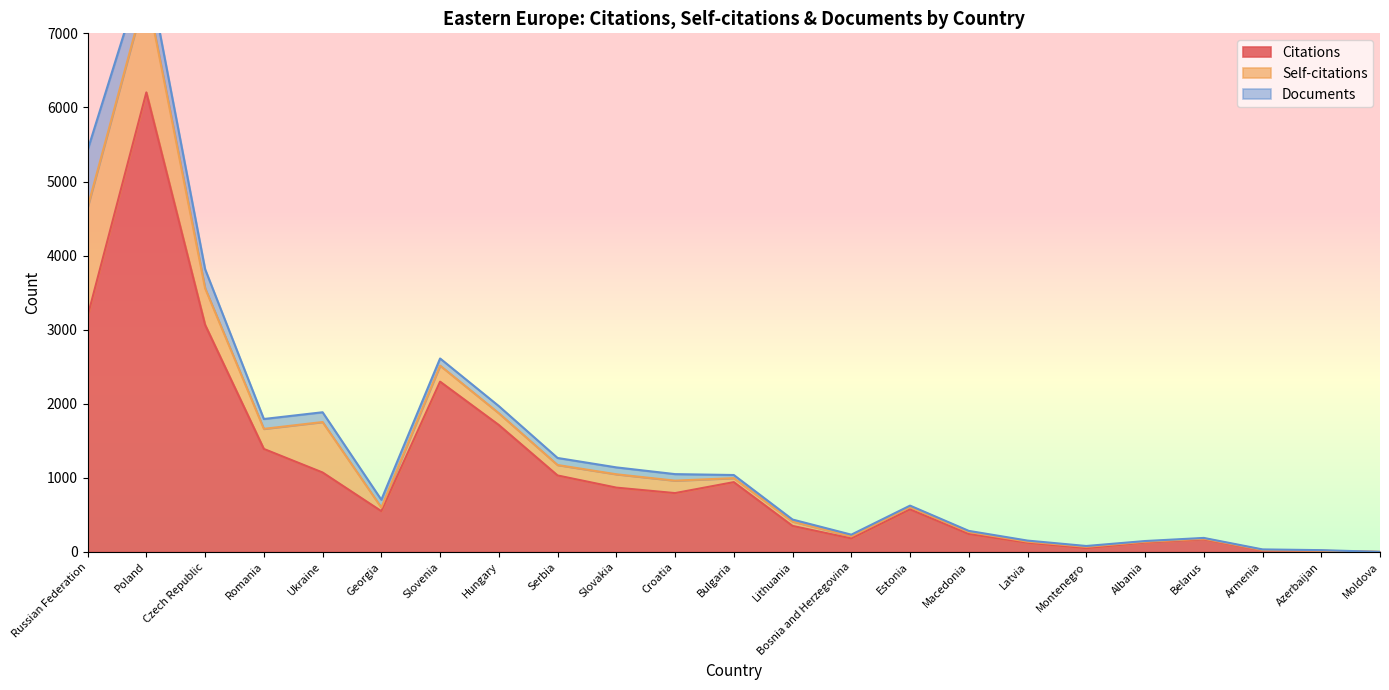

What is the label of the 7th point from the right?

Latvia